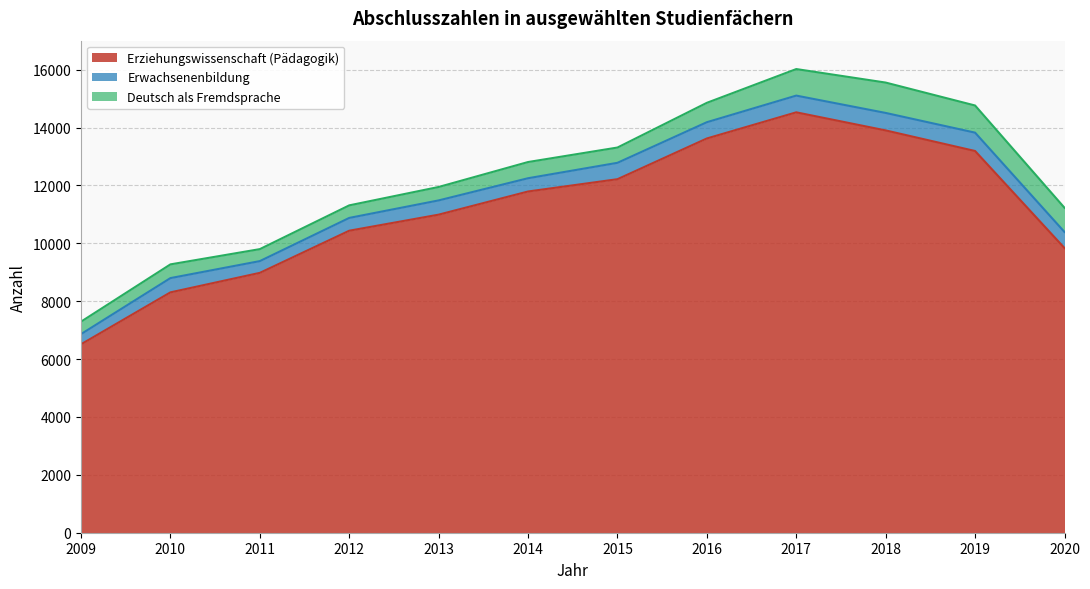

What is the difference between the second highest and minimum values in the Erwachsenenbildung series?

252